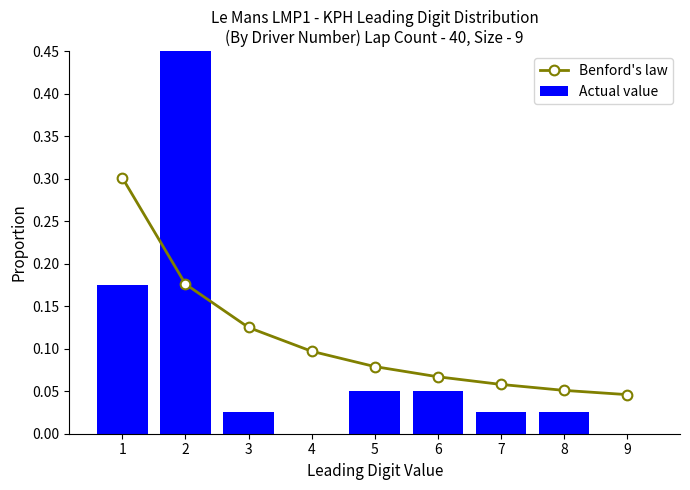

At which label does Benford's law reach its peak?

1